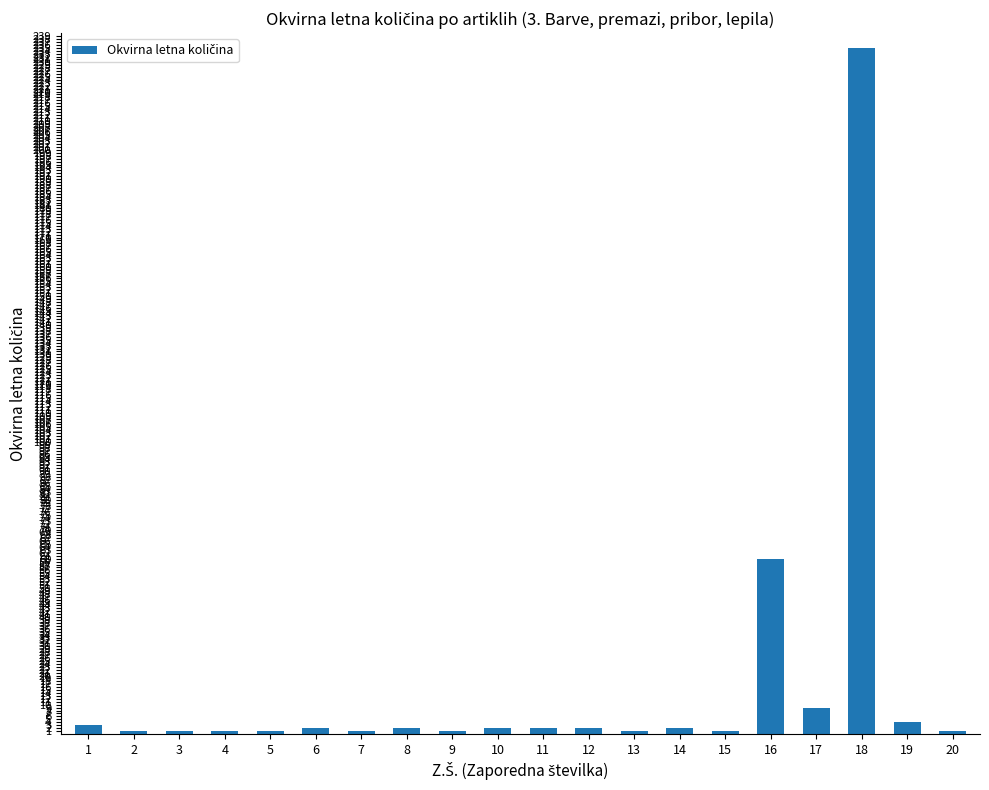

Reading left to right, transcribe all the data shown in this chart.

1=3	2=1	3=1	4=1	5=1	6=2	7=1	8=2	9=1	10=2	11=2	12=2	13=1	14=2	15=1	16=60	17=9	18=235	19=4	20=1